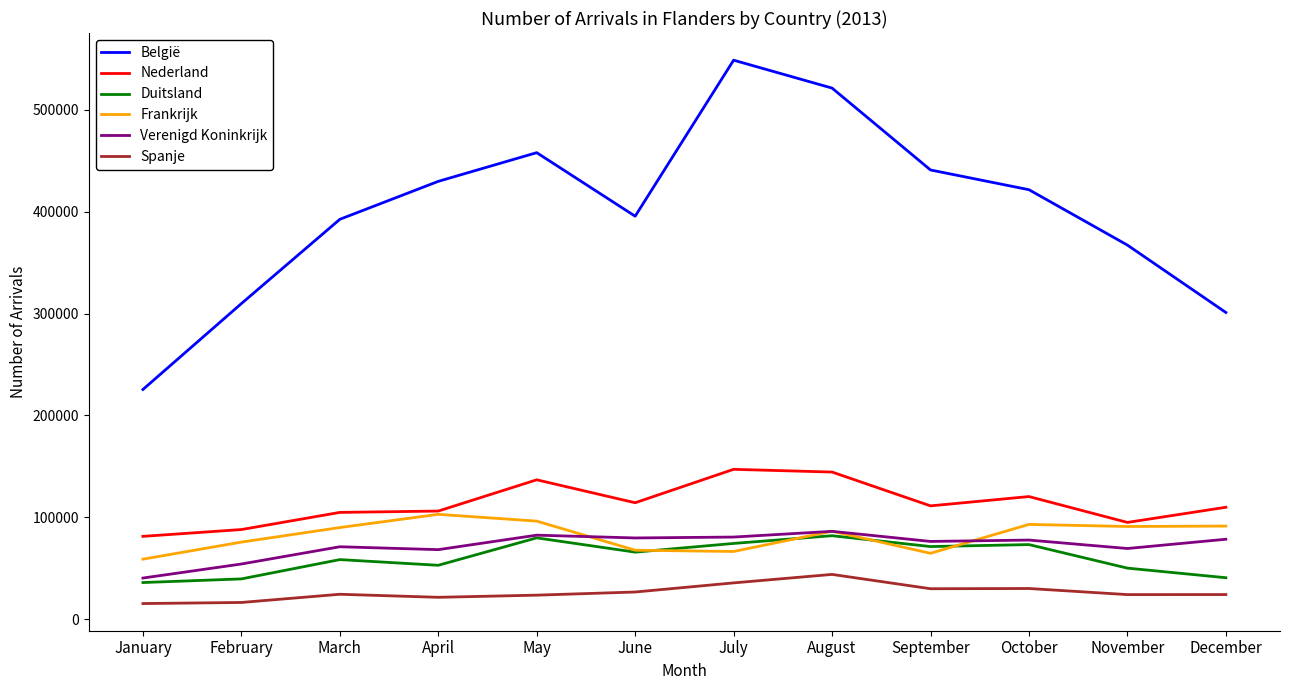

What is the maximum value for Verenigd Koninkrijk?

86167